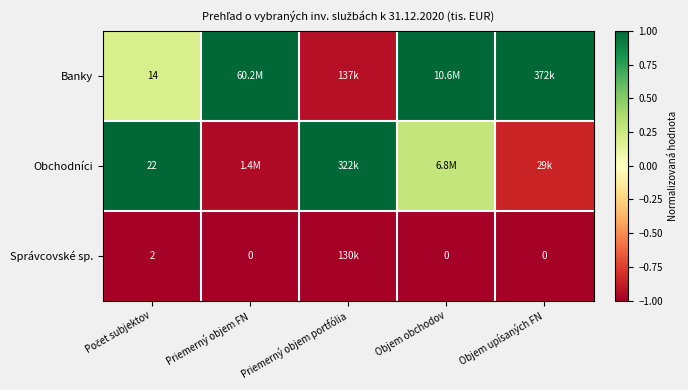

What is the difference between the Banky values at Objem obchodov and Počet subjektov?

0.8